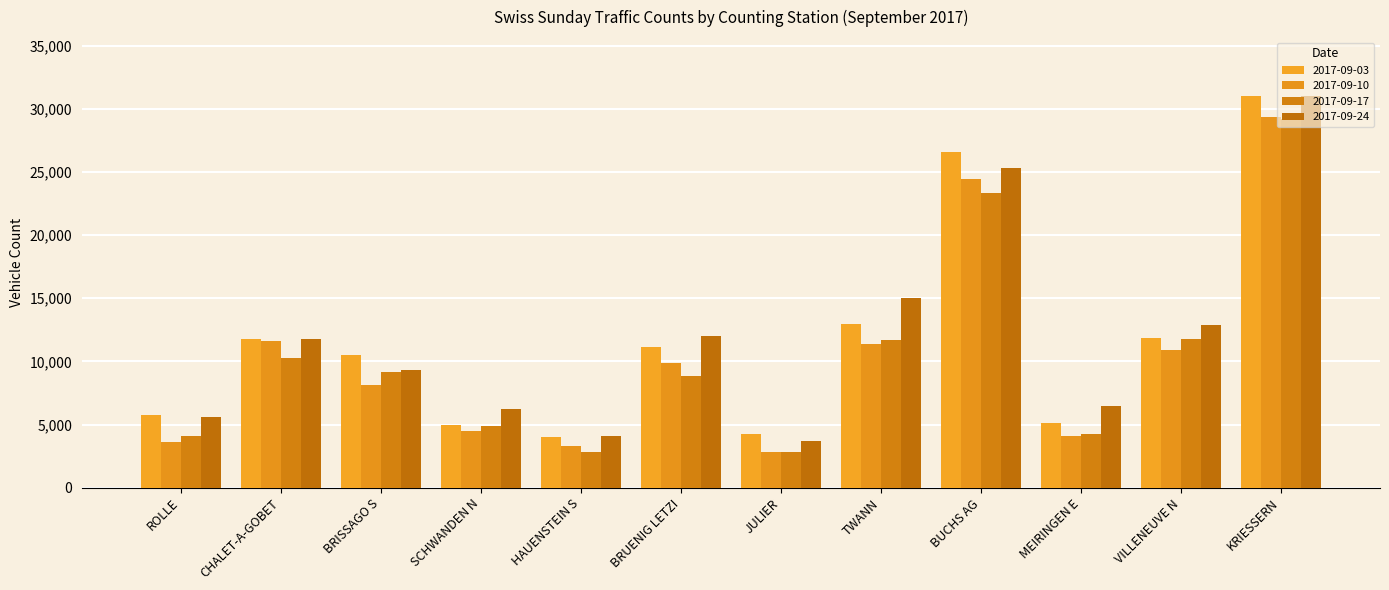

Is the value of 2017-09-24 at CHALET-A-GOBET greater than the value of 2017-09-17 at VILLENEUVE N?

Yes